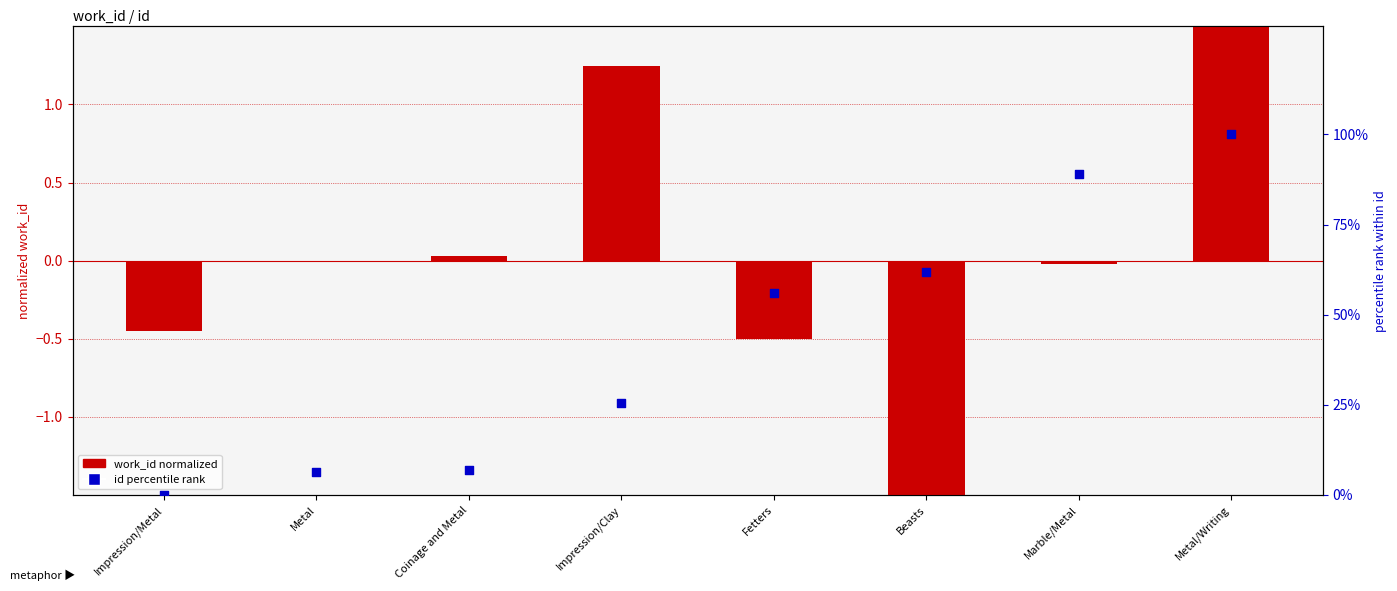

What is the total value across all series at Fetters?

55.5